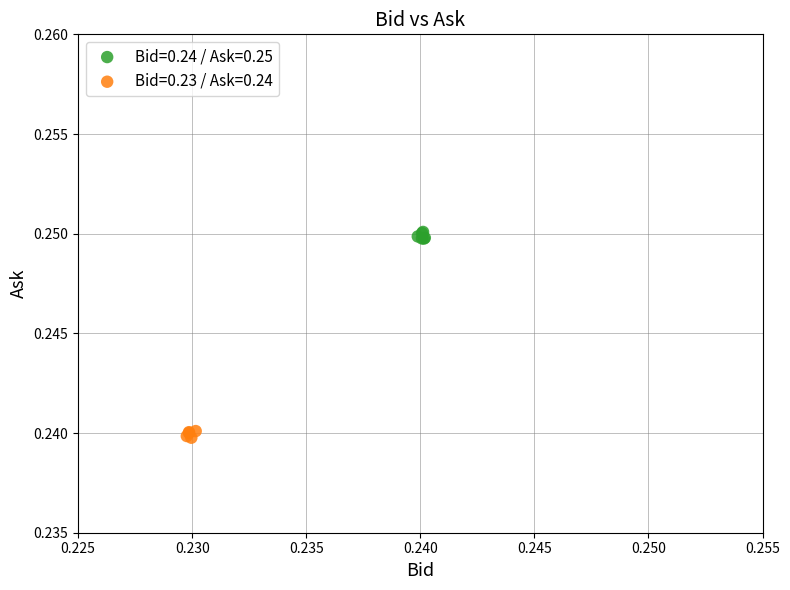

Which series contains the lowest Y value?

Bid=0.23 / Ask=0.24